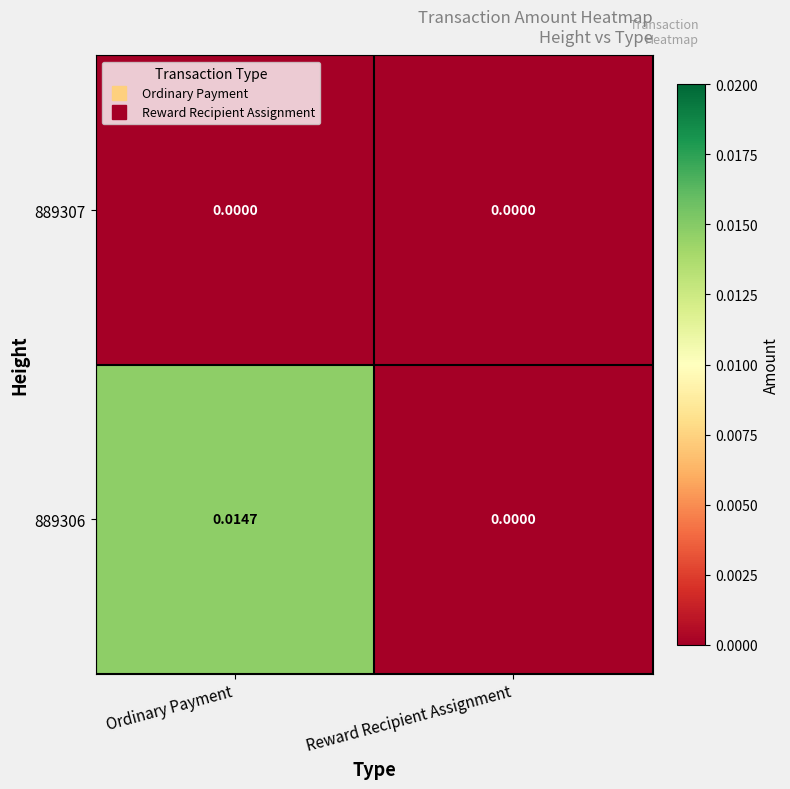

At which category is the sum across all series the highest?

Ordinary Payment